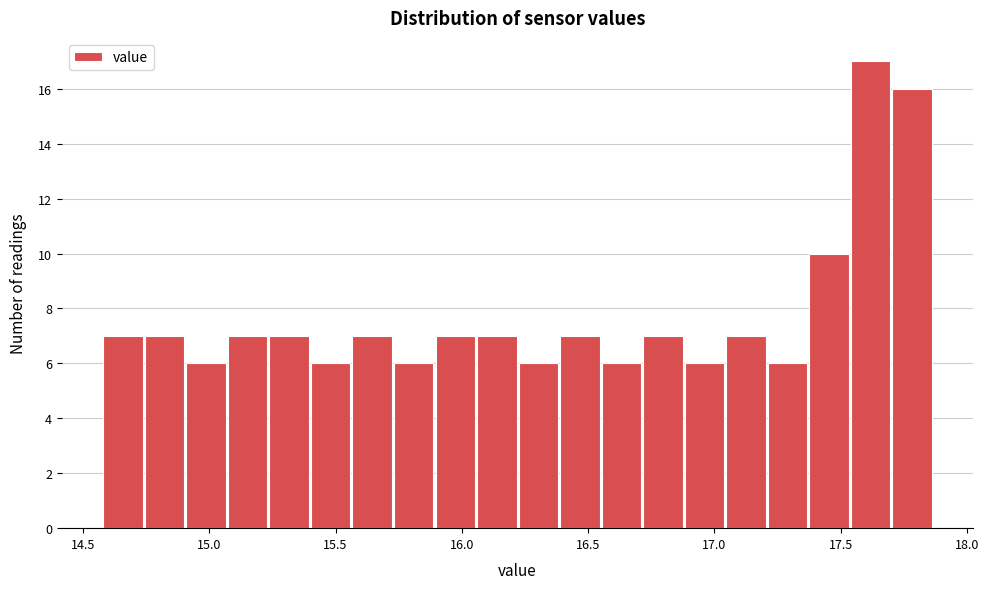

Read against the x-axis, roughly where is the centre of the tallest bar?

17.60